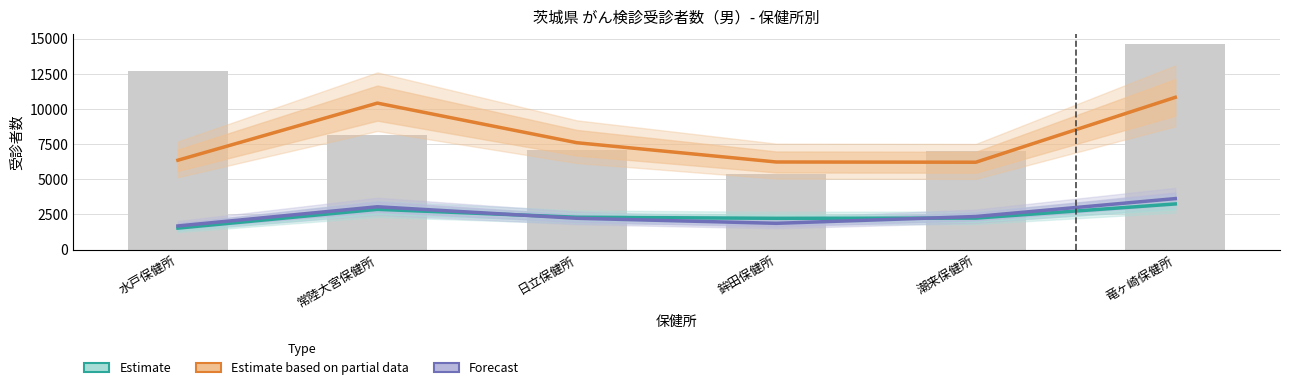

What is the difference between the Estimate based on partial data values at 日立保健所 and 竜ヶ崎保健所?

3226.0